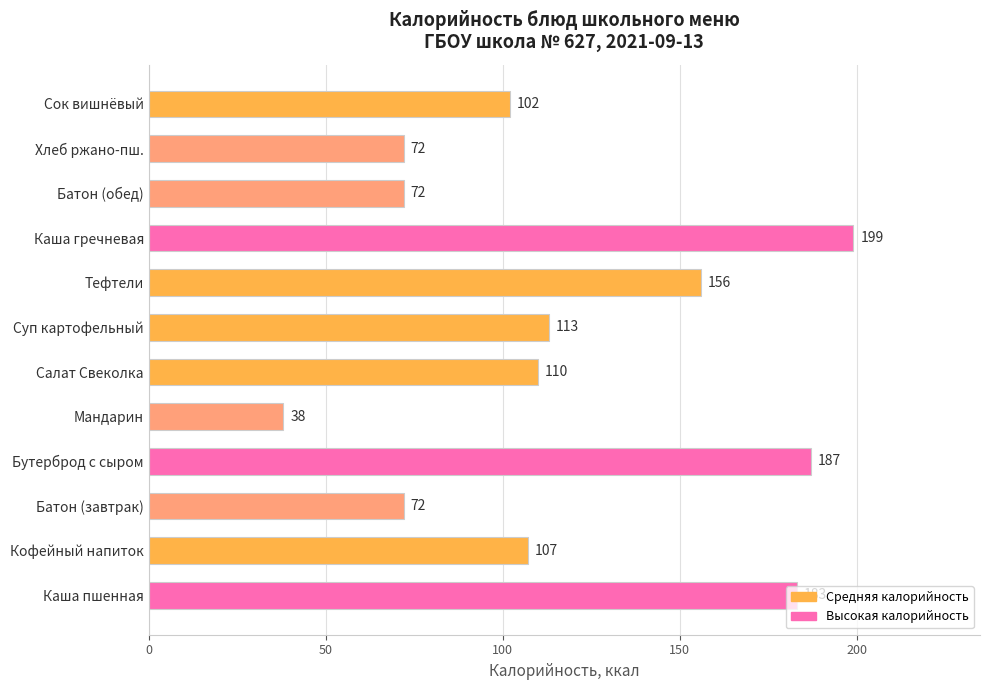

Which category has the highest value across all series?

Каша гречневая